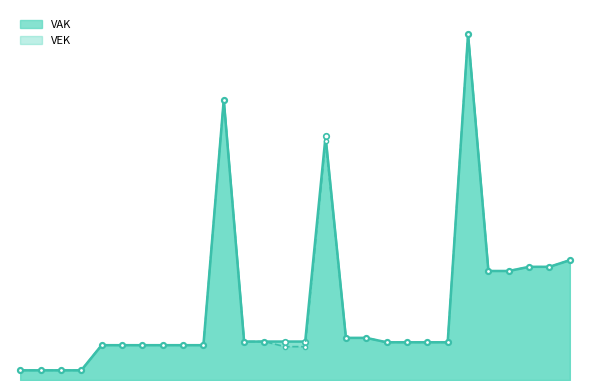

True or false: VAK and VEK cross at least once.

False